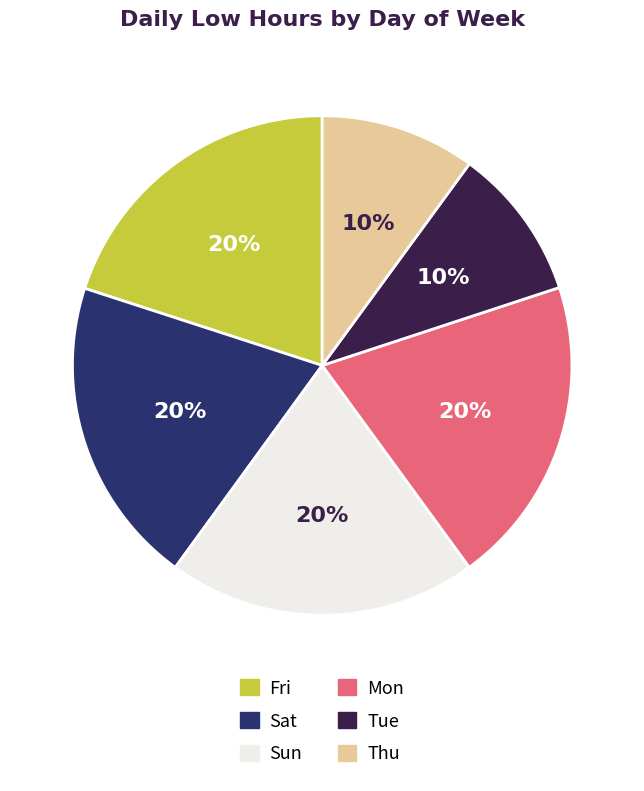

How many segments does this pie chart have?

6